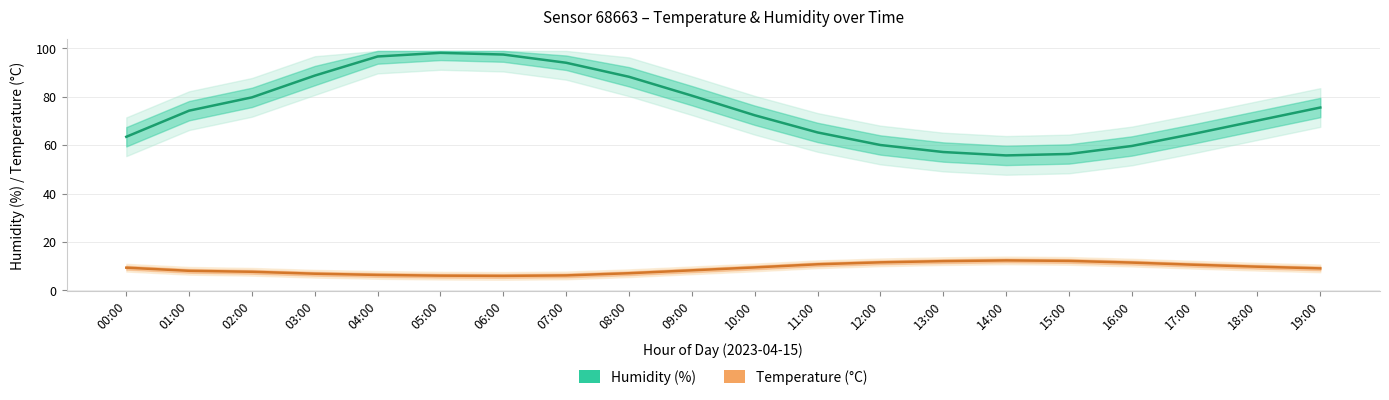

What position from the right is 12:00?

8